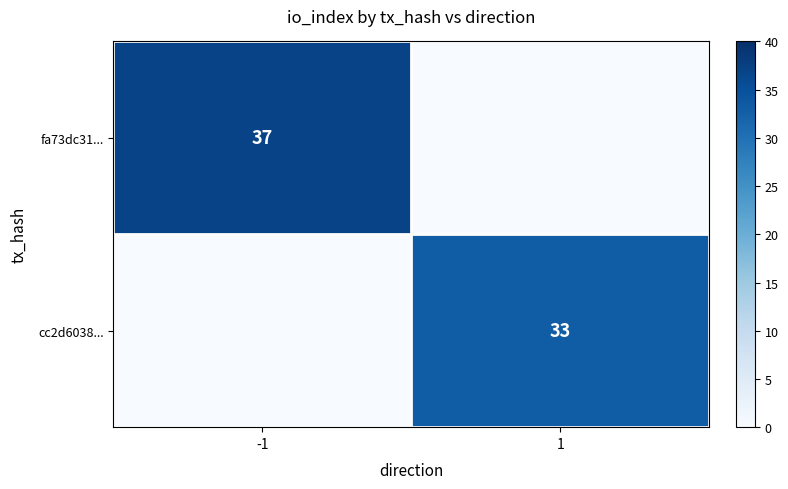

The cc2d6038... series shows 11 at 1. True or false?

False